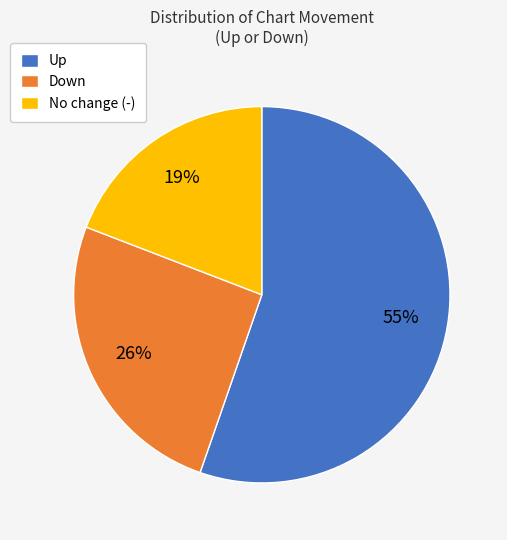

To the nearest percent, what is the average slice percentage?

33%